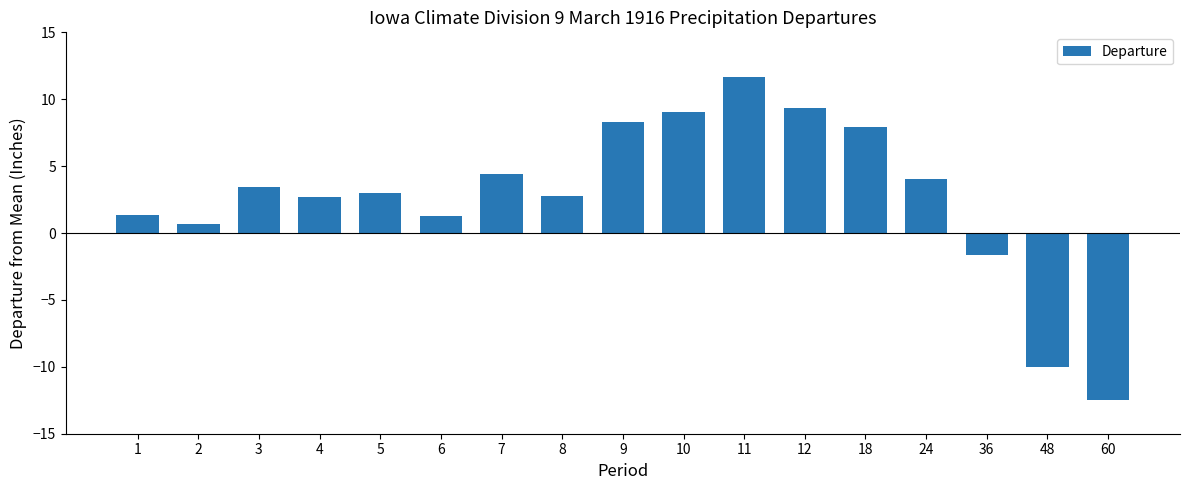

What is the minimum value shown in the chart?

-12.5